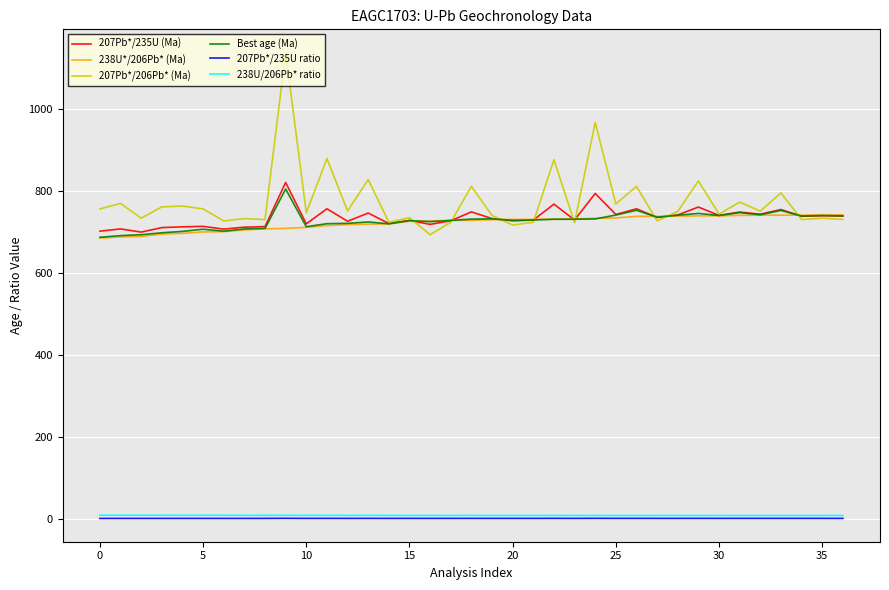

True or false: 207Pb*/235U (Ma) and 238U/206Pb* ratio cross at least once.

False